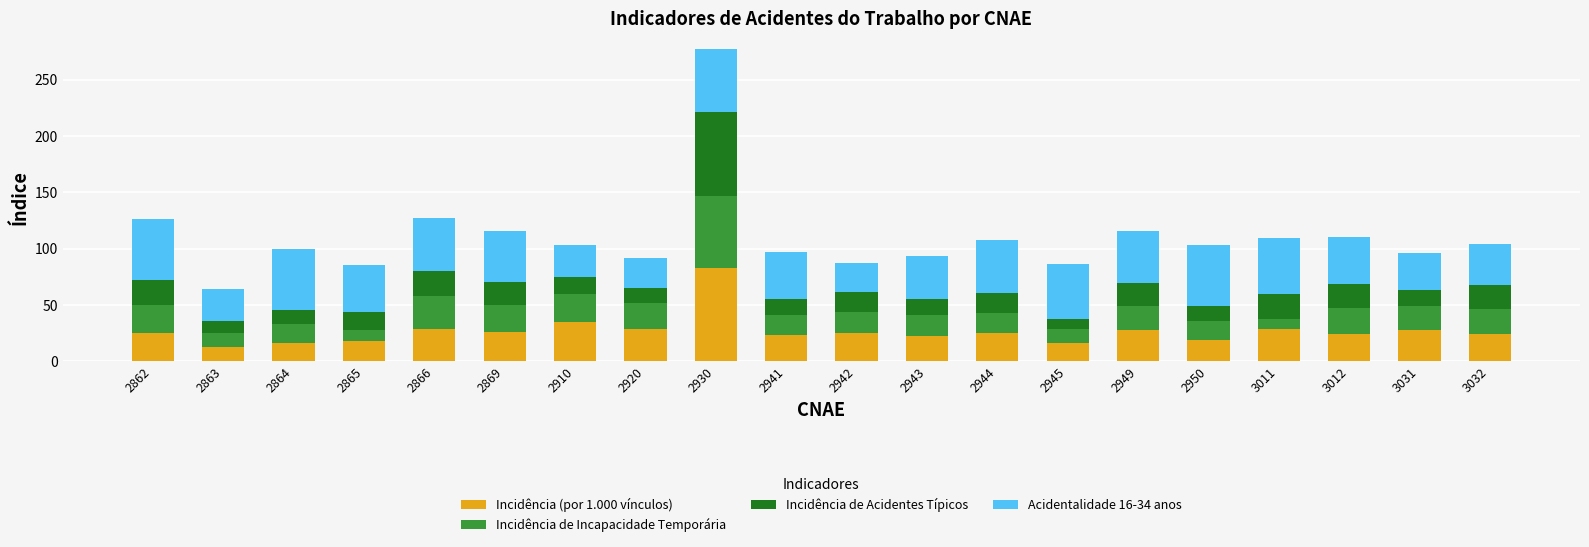

Is it true that Incidência (por 1.000 vínculos) equals 25.3 at 2862?

True